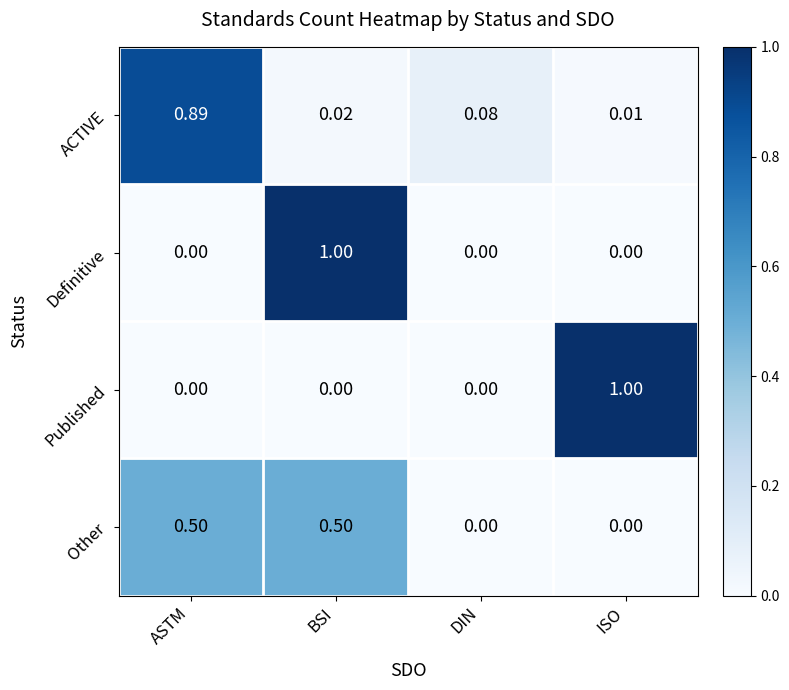

At how many categories does at least one series exceed 0?

4